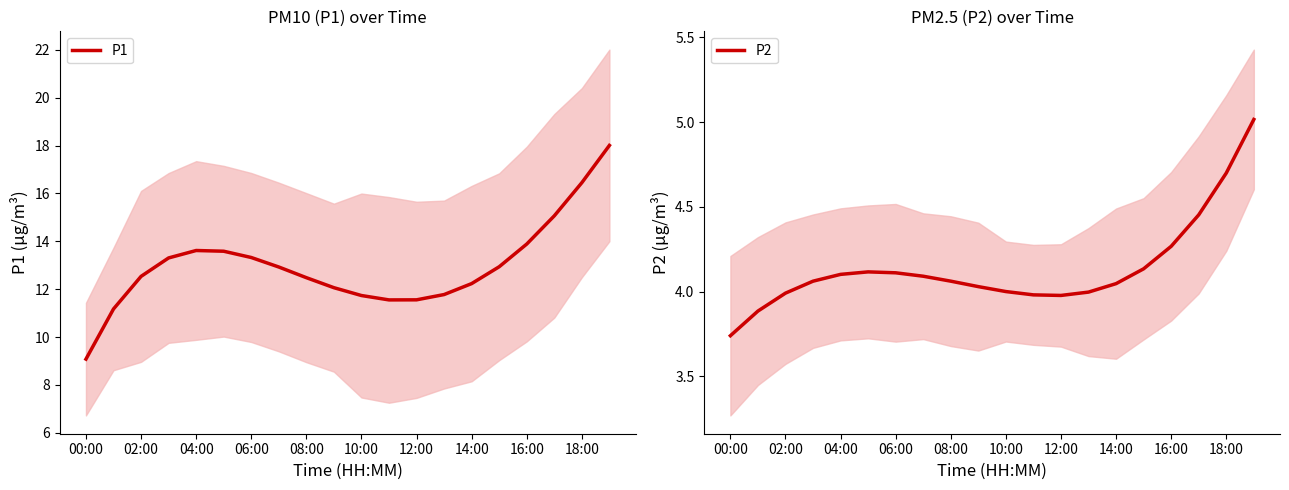

Rank the series by their average value, from highest to lowest.

P1, P2